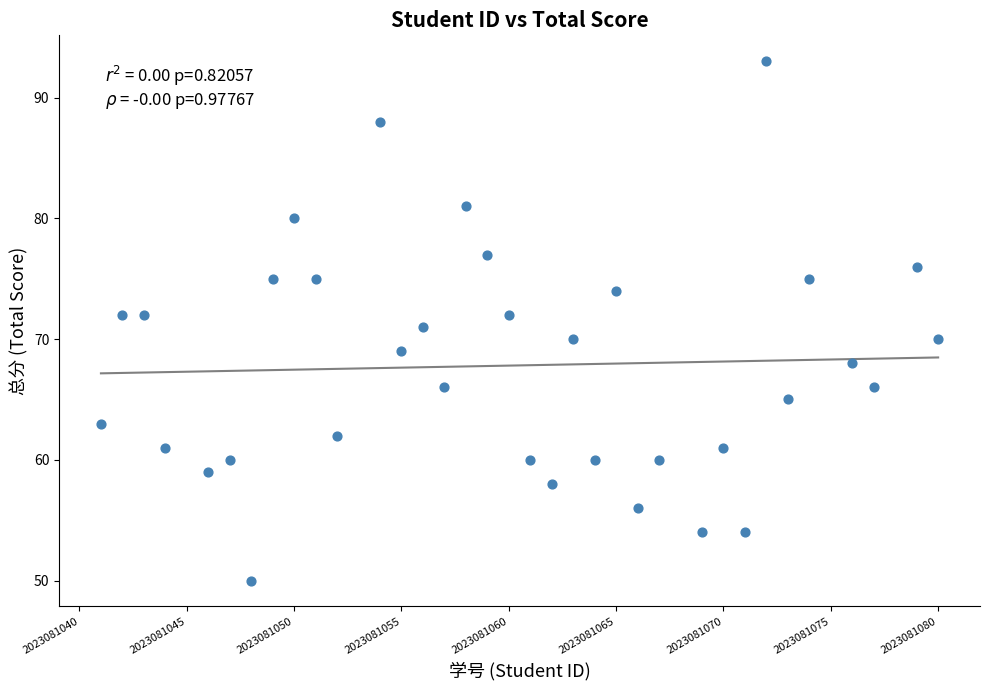

What is the range of X values (max minus min)?

39